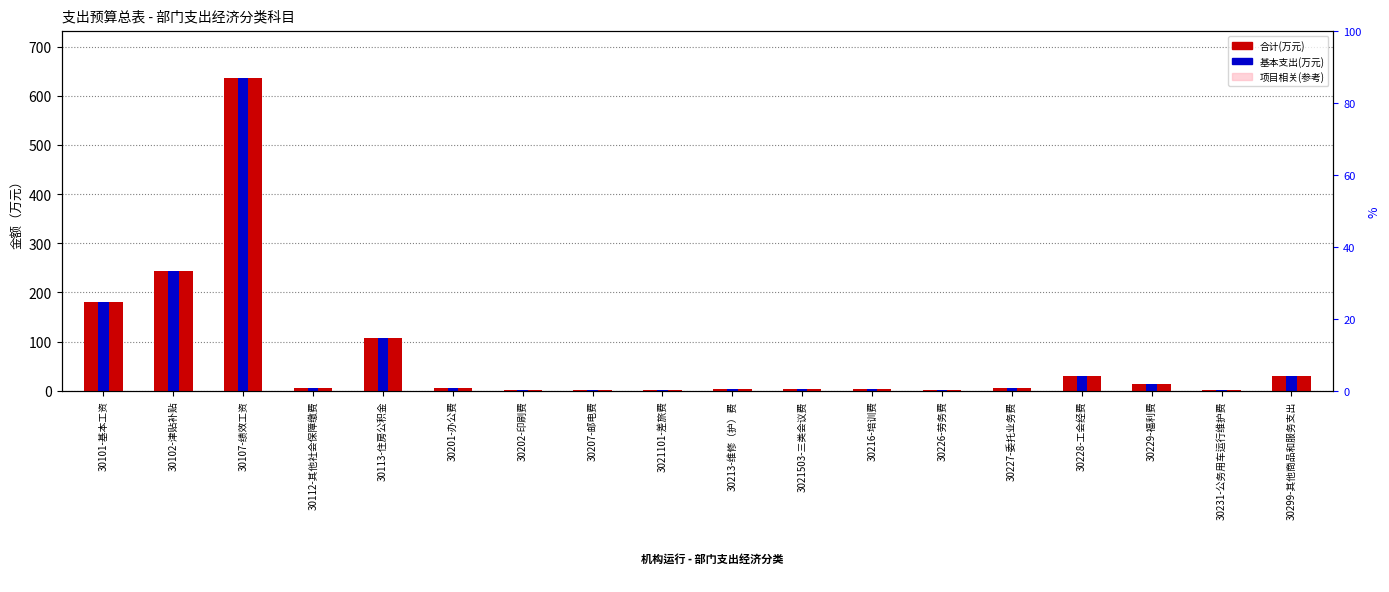

Which series has the largest total across all categories?

合计(万元)